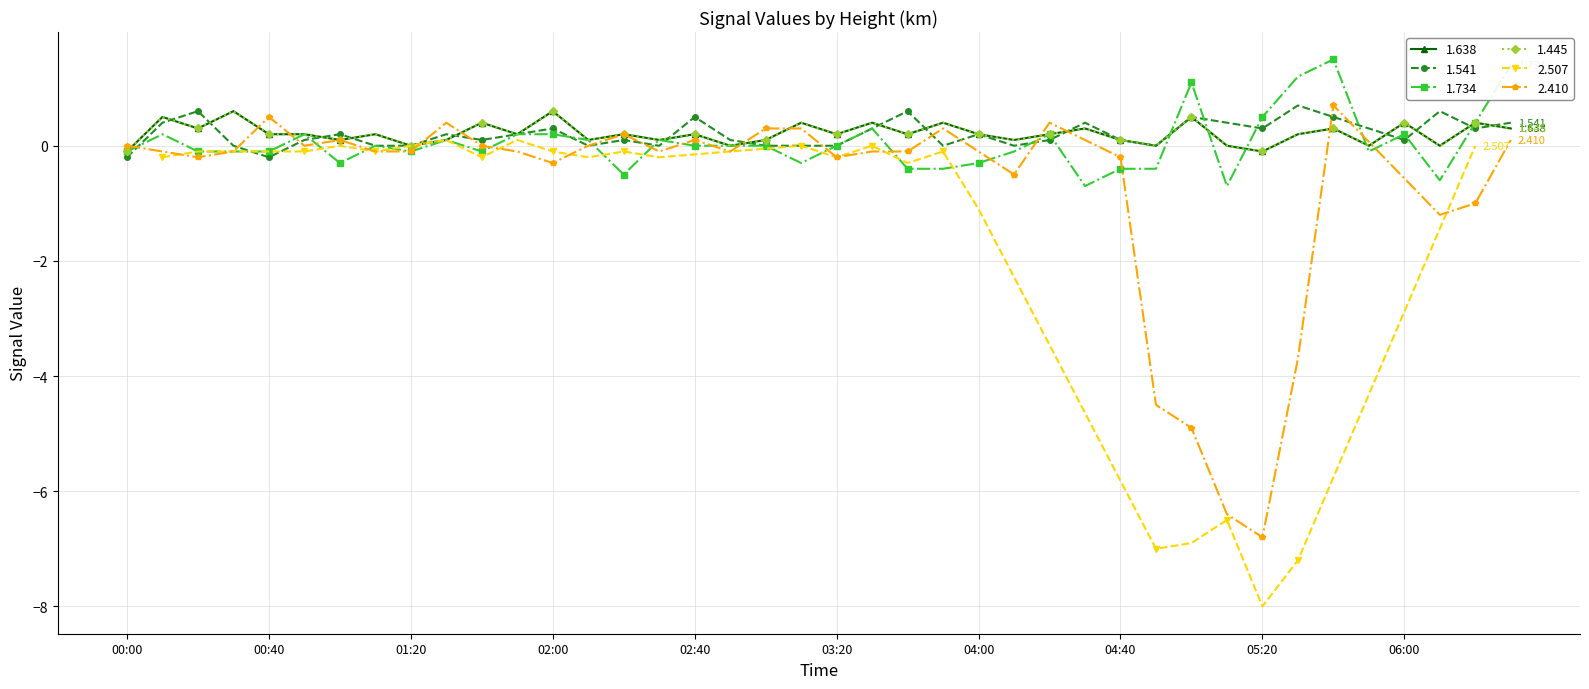

The value of 1.541 at 2000/11/15 04:50 is -0.5. True or false?

False